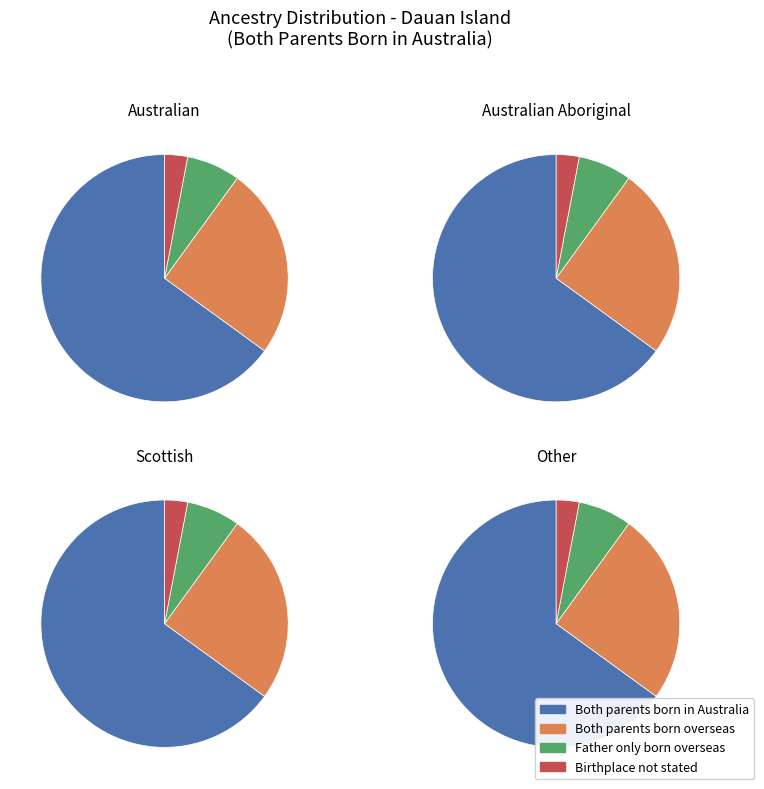

How many segments does this pie chart have?

4